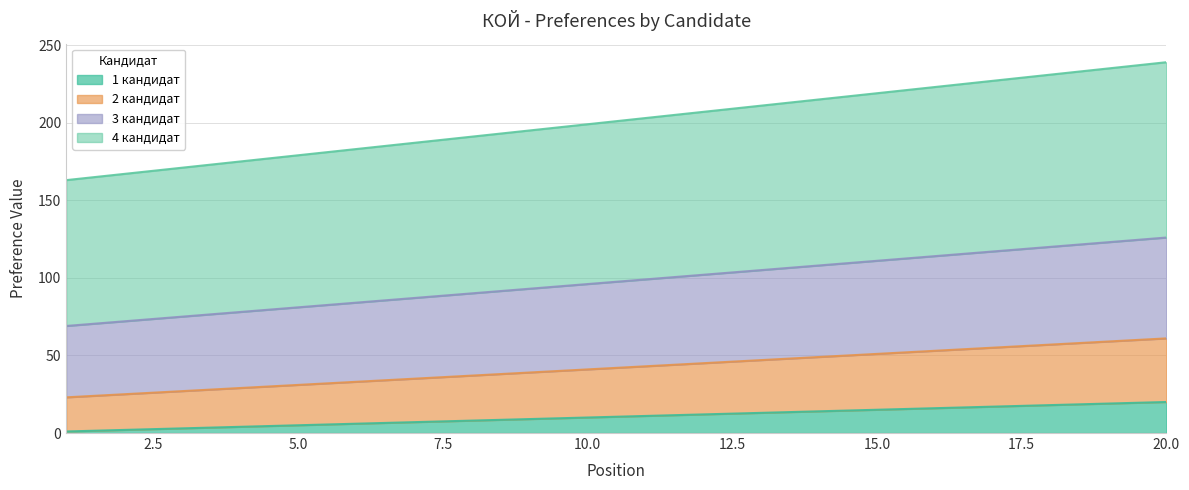

At how many categories does at least one series exceed 180?

15